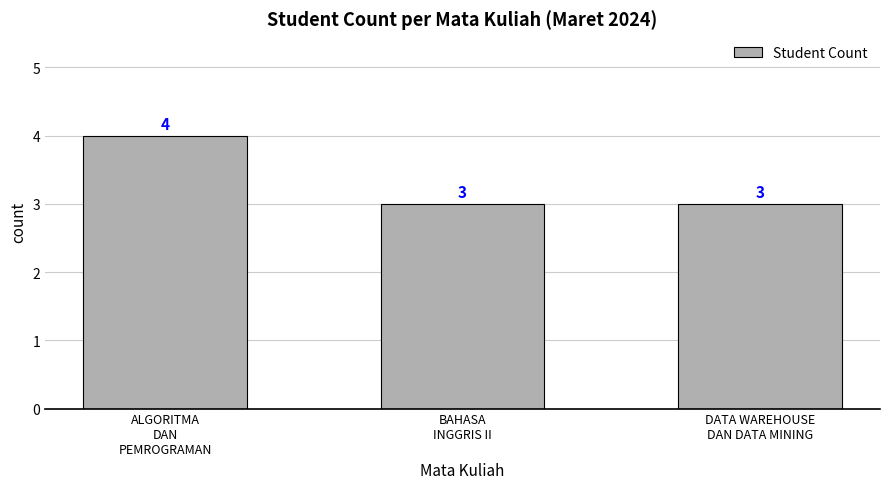

How many data points does each series have?

3